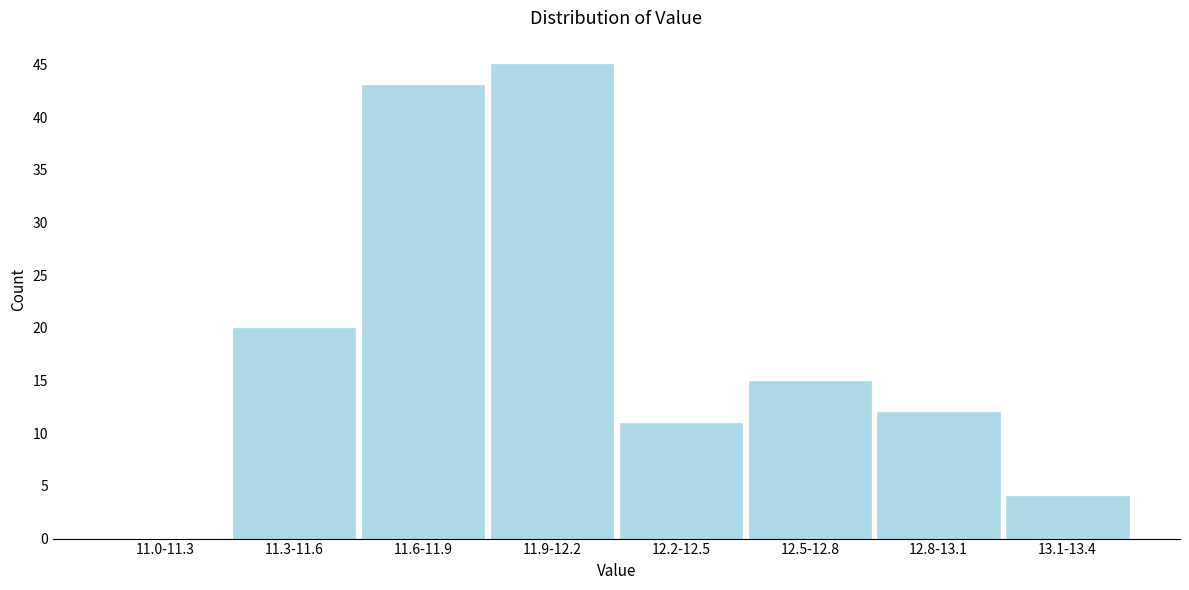

Reading right to left, transcribe all the data shown in this chart.

13.1-13.4=4	12.8-13.1=12	12.5-12.8=15	12.2-12.5=11	11.9-12.2=45	11.6-11.9=43	11.3-11.6=20	11.0-11.3=0